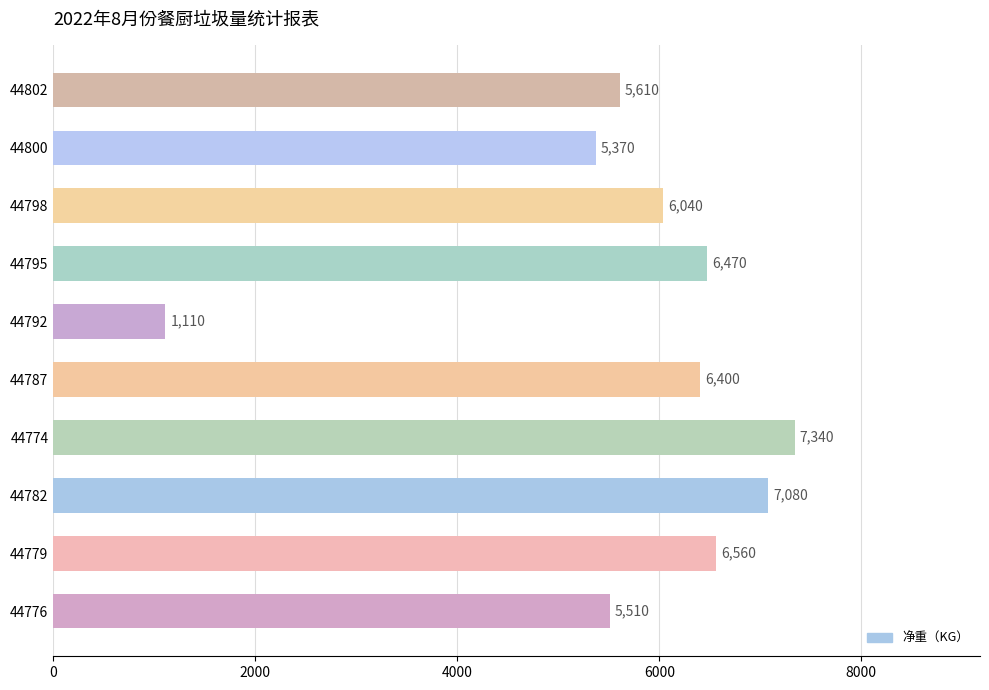

What is the approximate value at 44802, to the nearest 10?

5610